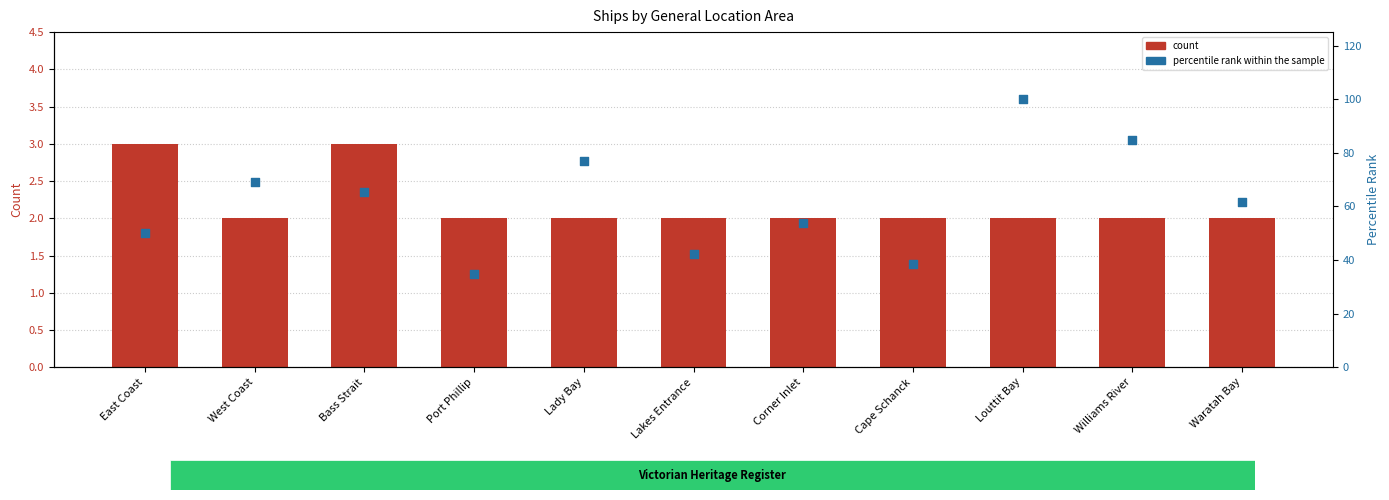

Which series has the largest total across all categories?

percentile rank within the sample